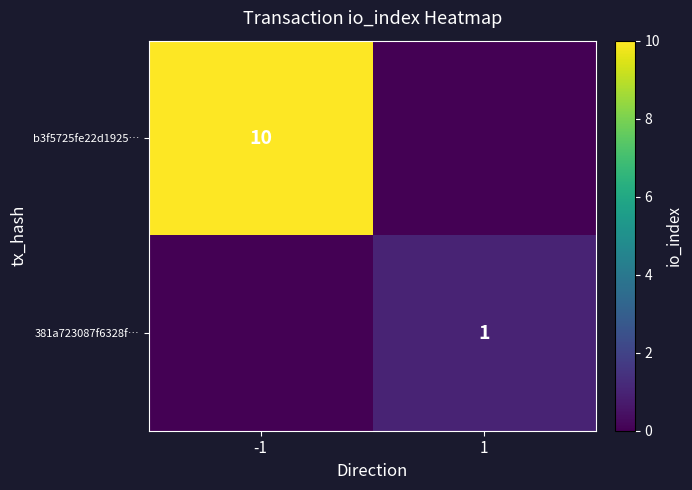

At how many categories does at least one series exceed 8?

1